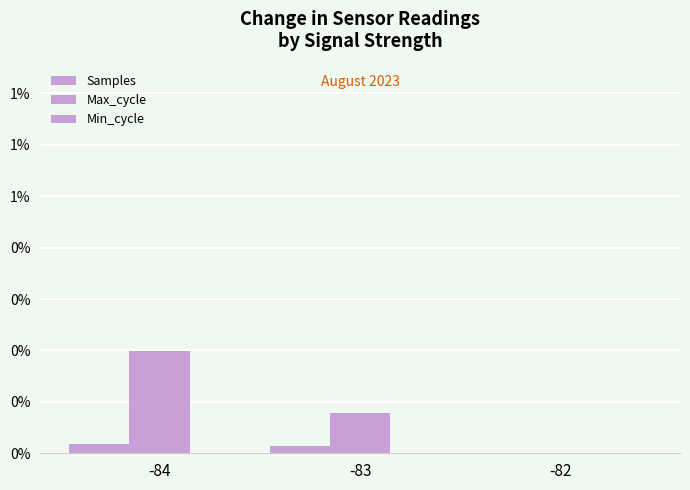

Does the chart contain stacked bars?

No